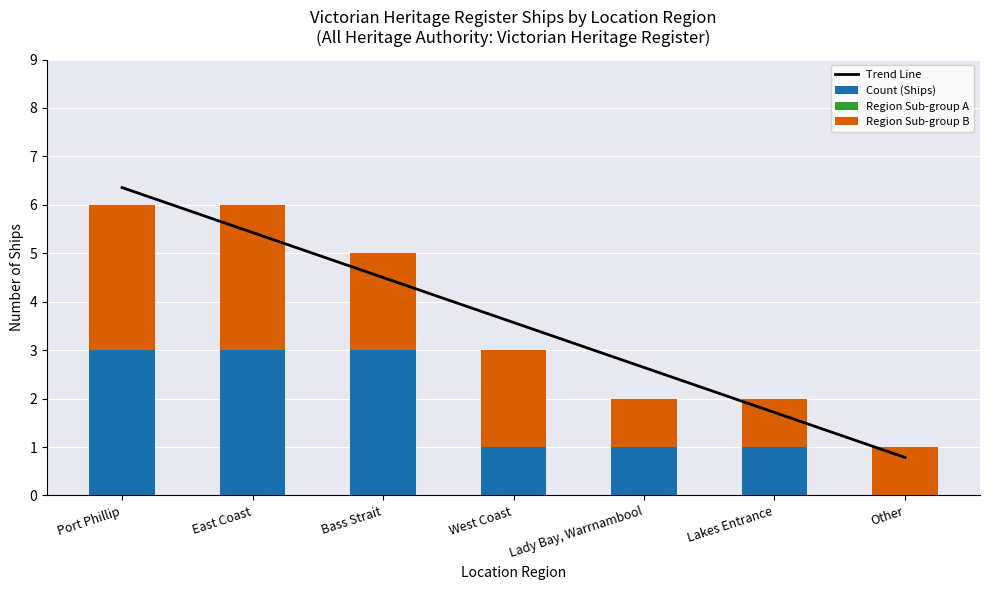

What is the difference between the maximum and minimum values in the Count (Ships) series?

3.0